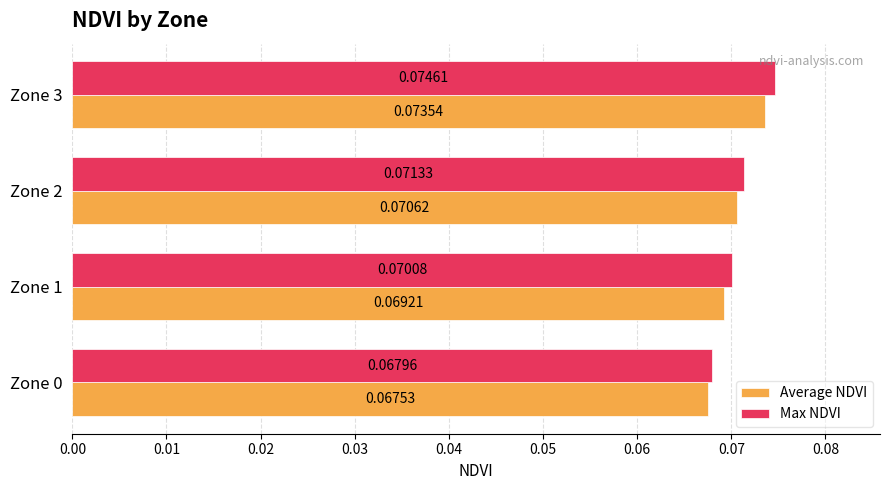

Rank the series by their maximum value, from lowest to highest.

Average NDVI, Max NDVI